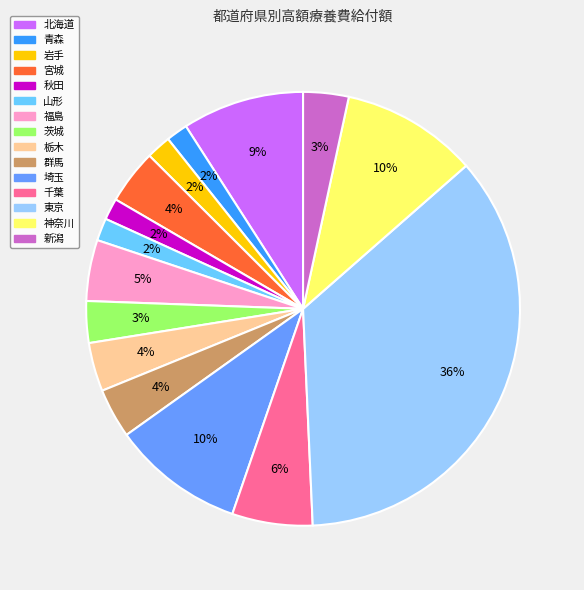

To the nearest percent, what percentage of the pie is 宮城?

4%